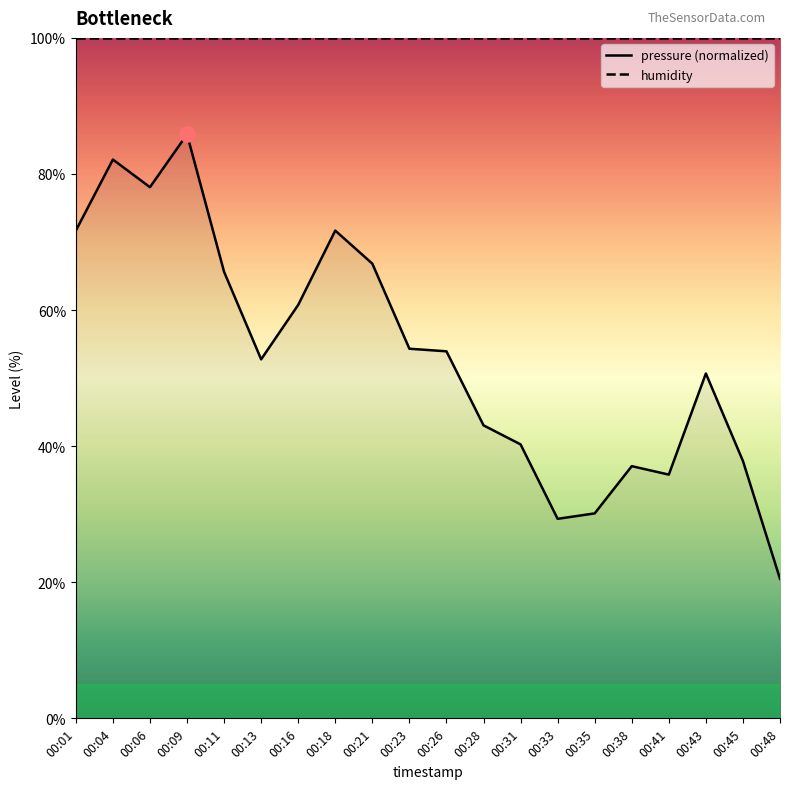

What is the change in value from 00:09 to 00:31?

-45.6